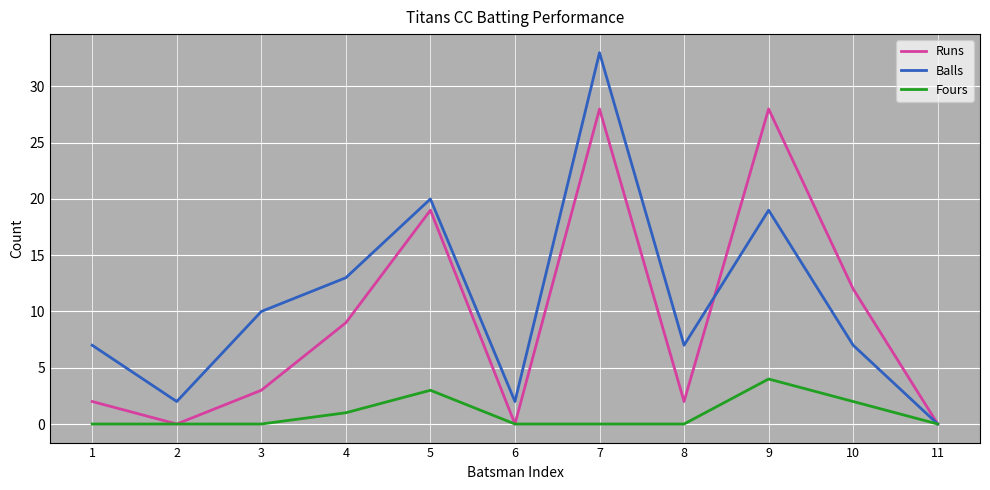

Rank the series by their average value, from lowest to highest.

Fours, Runs, Balls